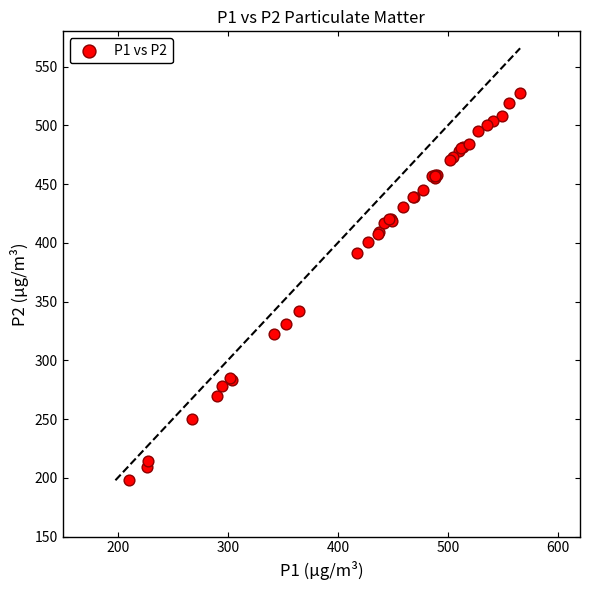

What Y value in the scatter plot is closest to 362?

341.7